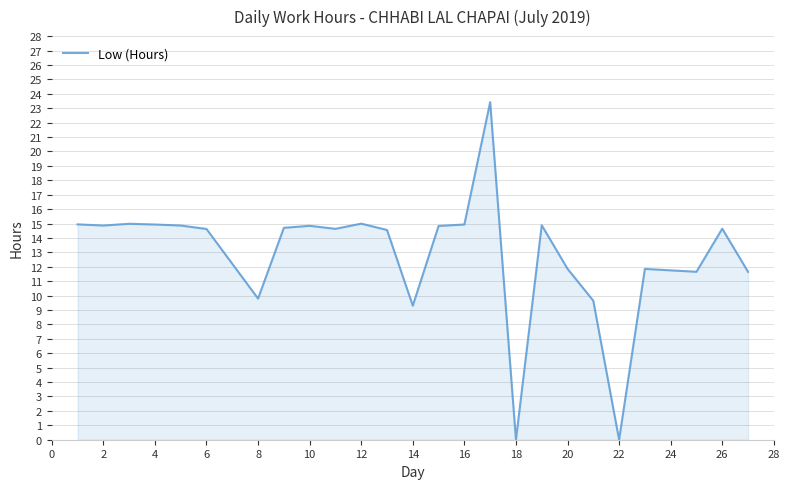

What is the maximum value shown in the chart?

23.4